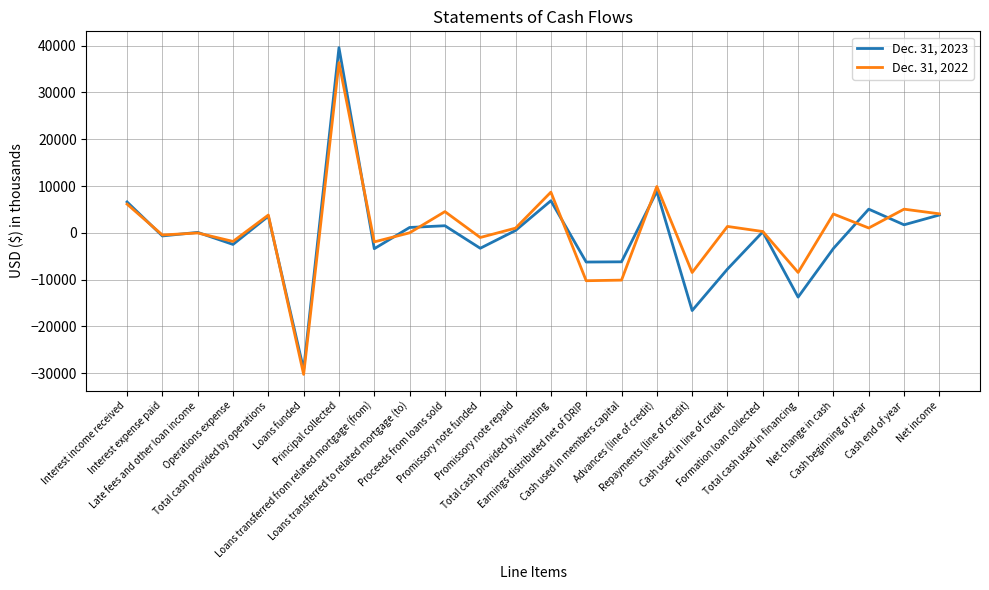

Which category has the highest value in the Dec. 31, 2022 series?

Principal collected